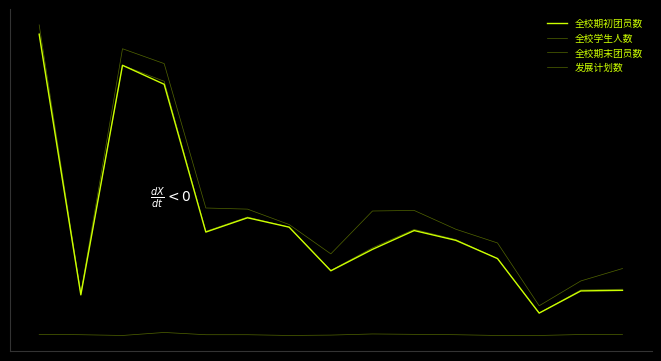

Which series has the widest spread of values?

全校学生人数